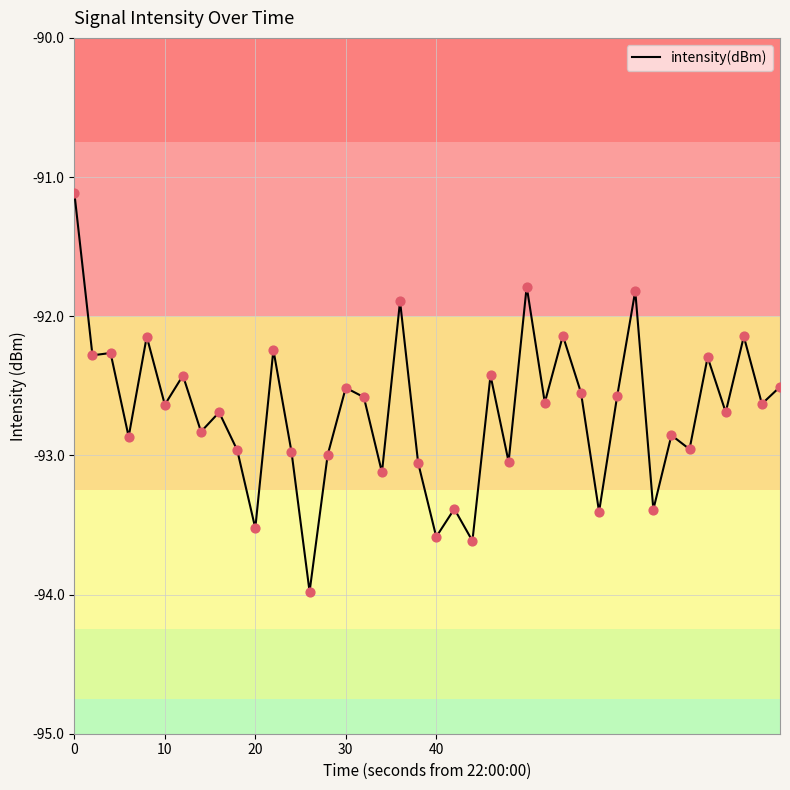

What is the difference between the maximum and minimum values?

2.9